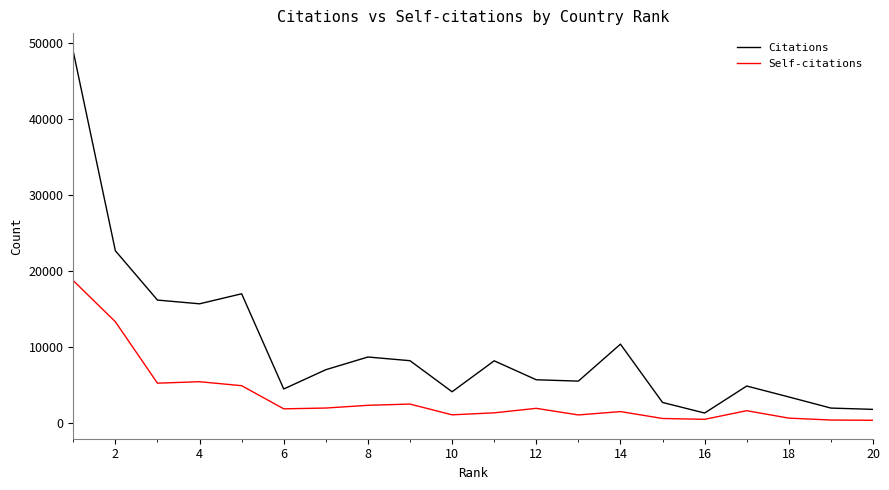

What is the maximum value shown in the chart?

48910